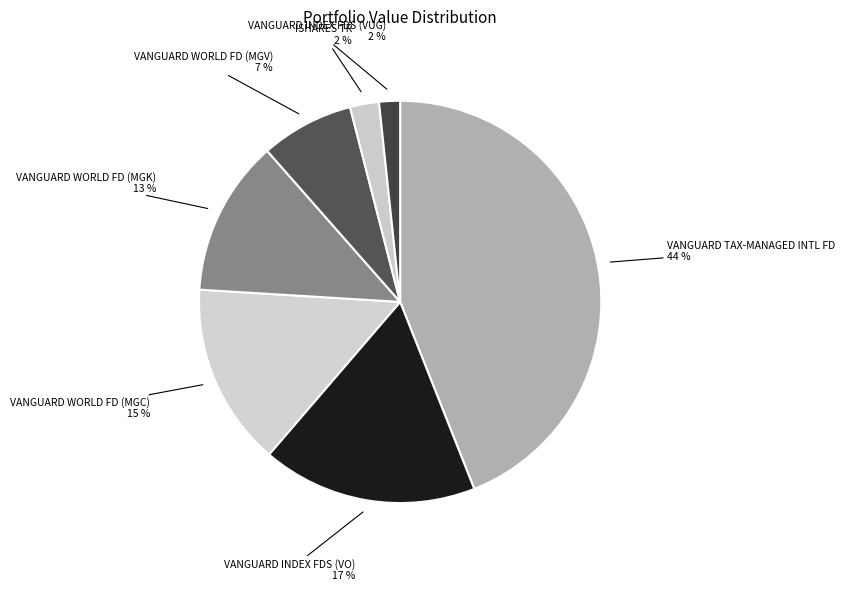

What is the largest slice in the pie chart?

VANGUARD TAX-MANAGED INTL FD